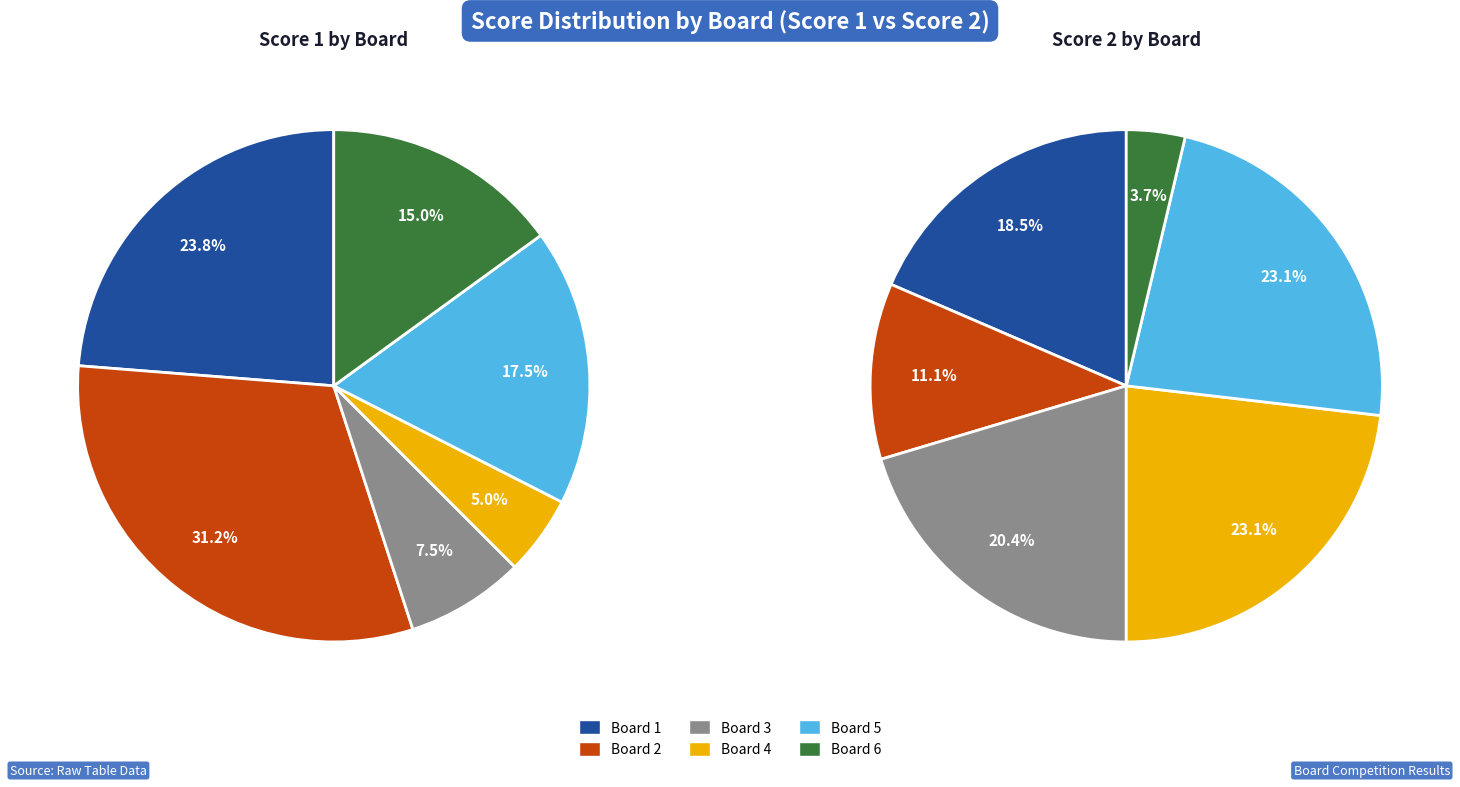

To the nearest percent, what portion does Board 5 represent?

18%